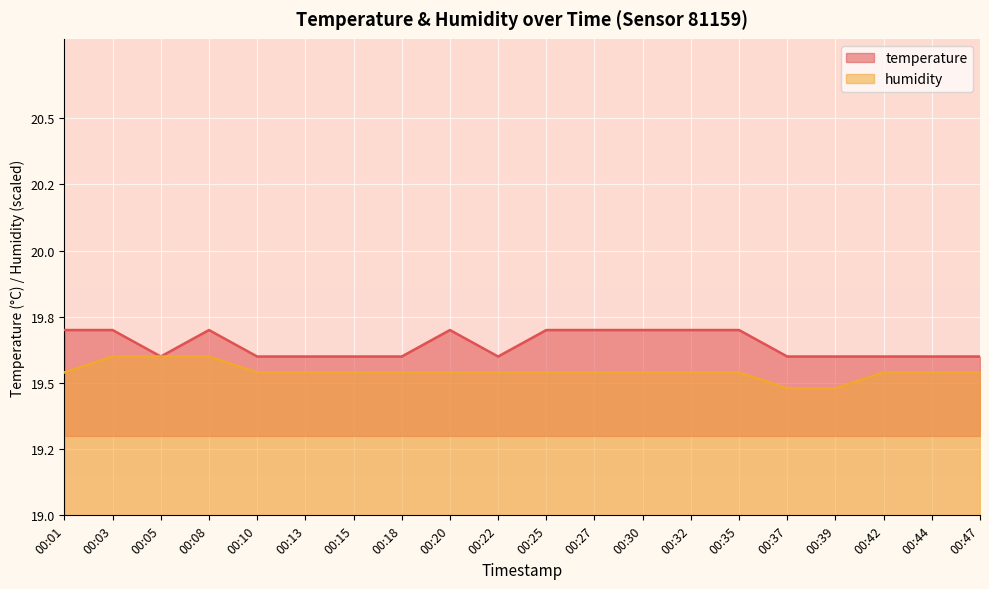

What is the value of the temperature point at the 11th from the left?

19.7